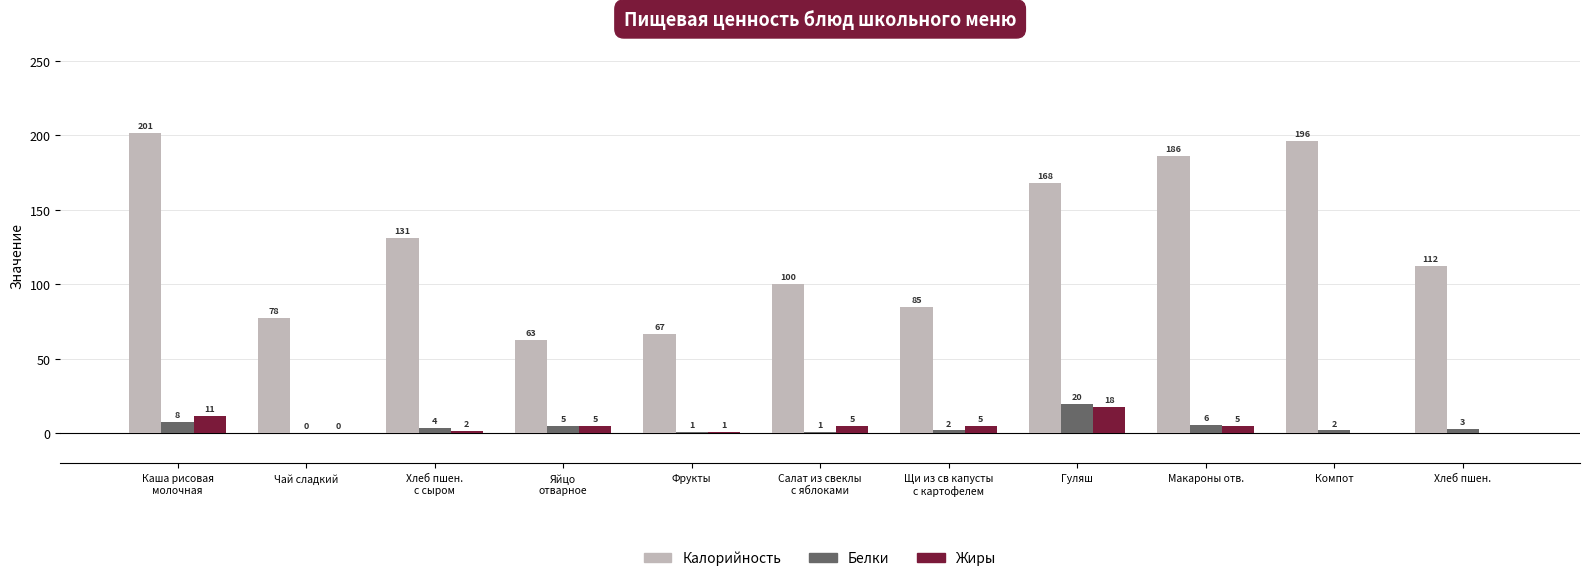

Which category has the highest value in the Жиры series?

Гуляш